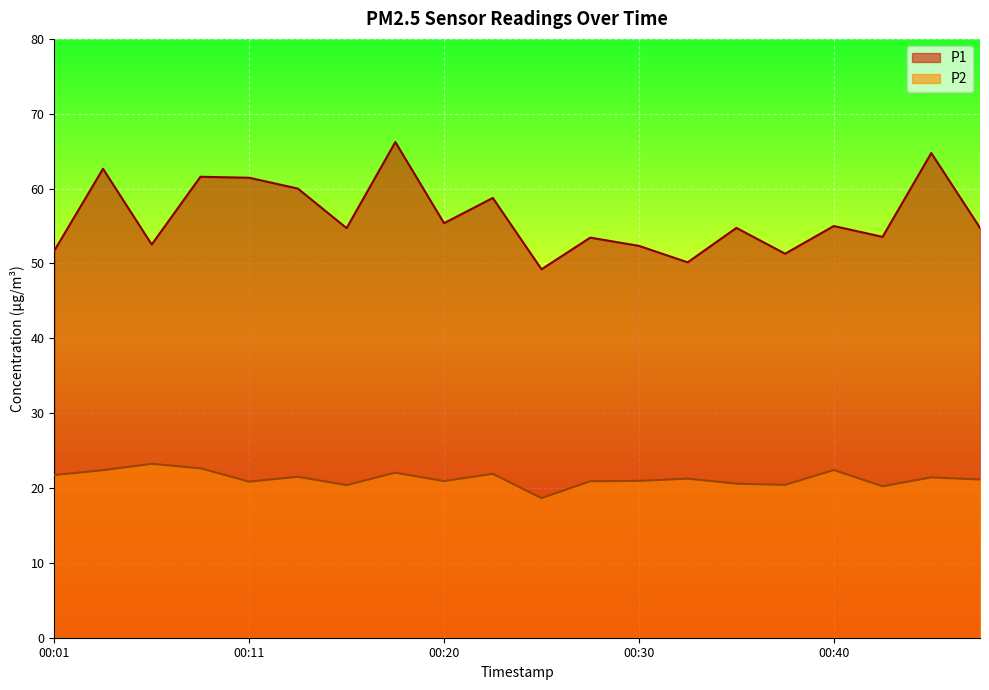

Rank the series by their average value, from lowest to highest.

P2, P1